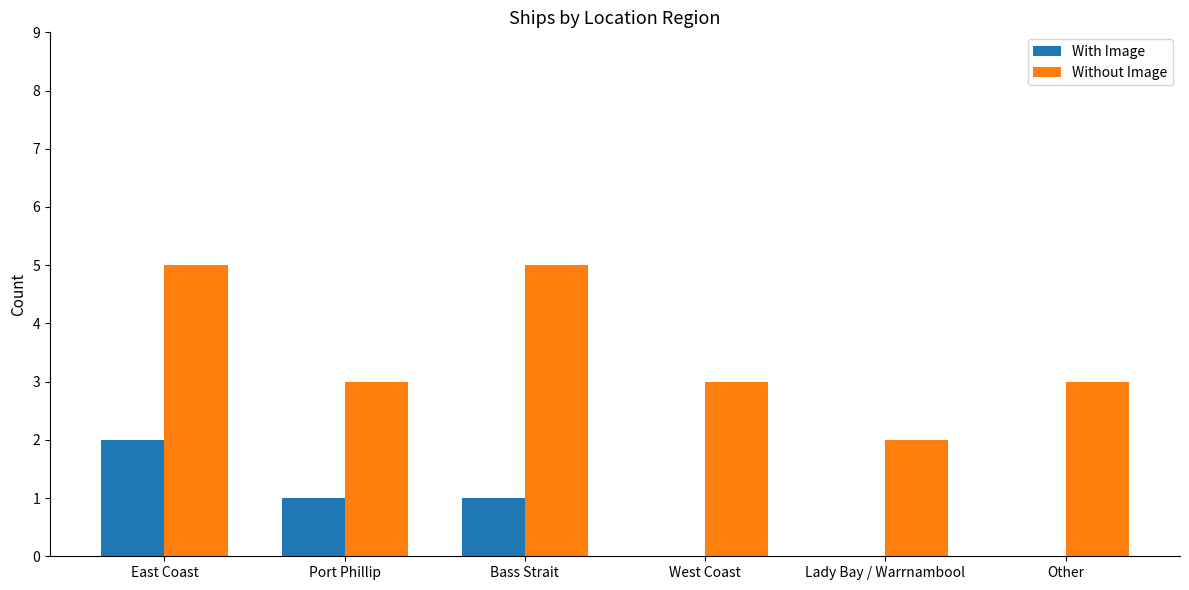

What is the total value across all series at Other?

3